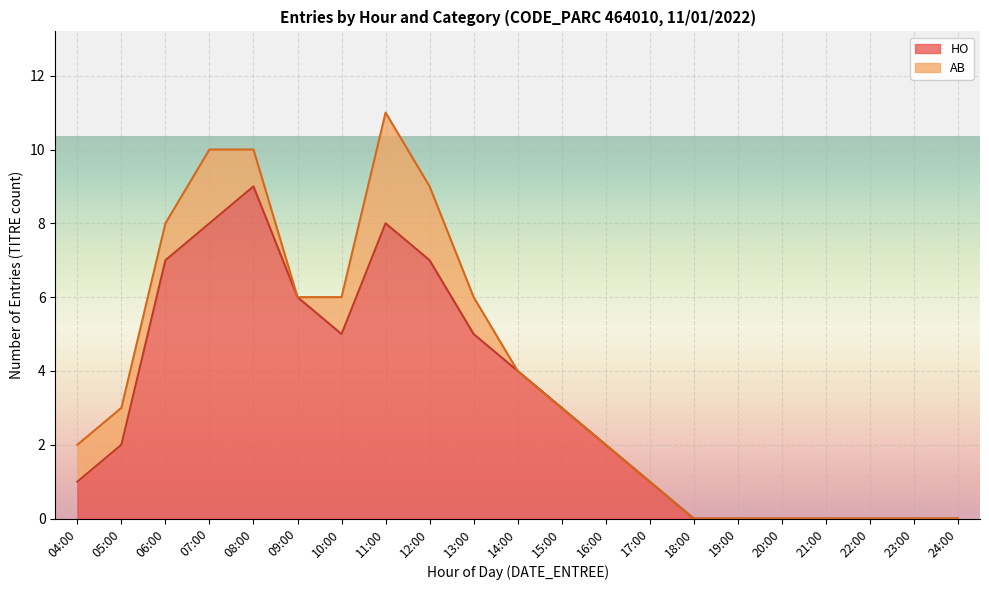

The HO series shows 6 at 08:00. True or false?

False